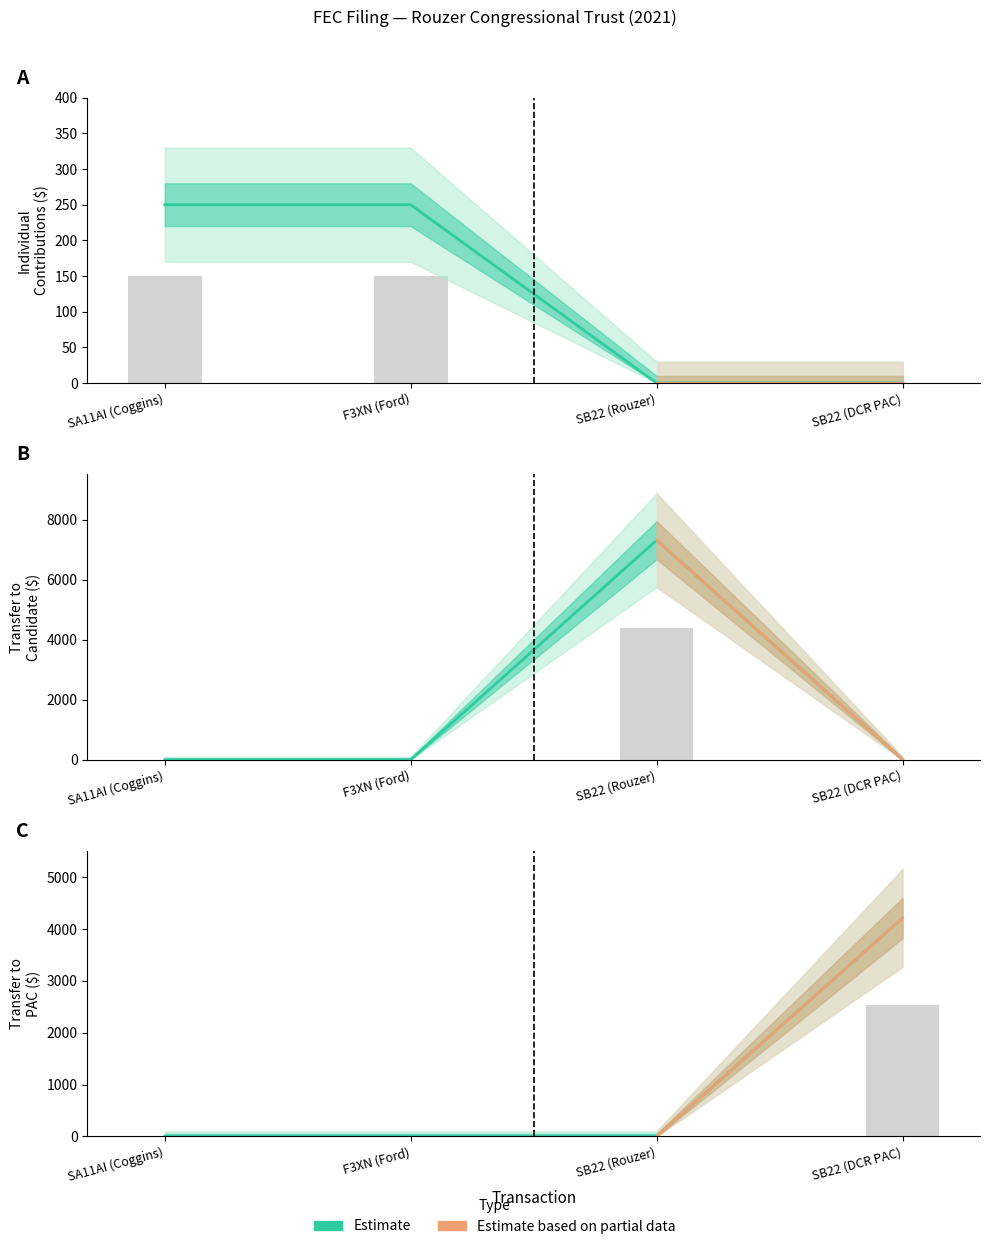

How many values in the Transfer to Candidate series are below 4211?

2